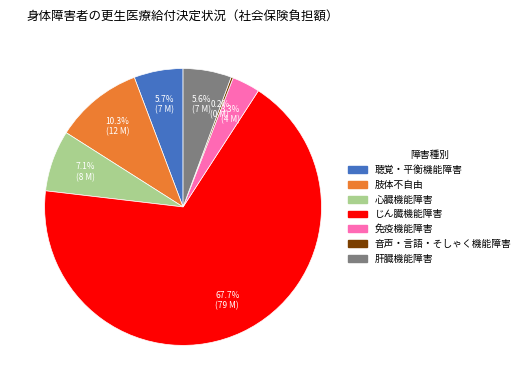

Which category has the biggest portion of the pie?

じん臓機能障害